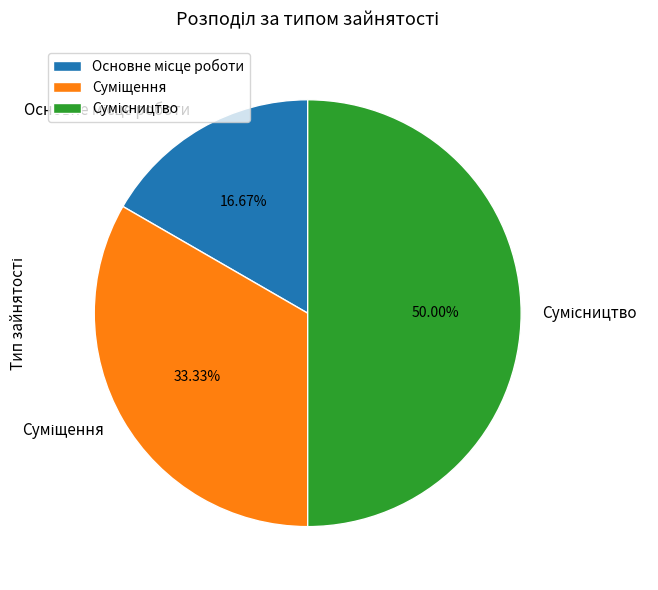

Is it true that Основне місце роботи is 26% of the pie?

False